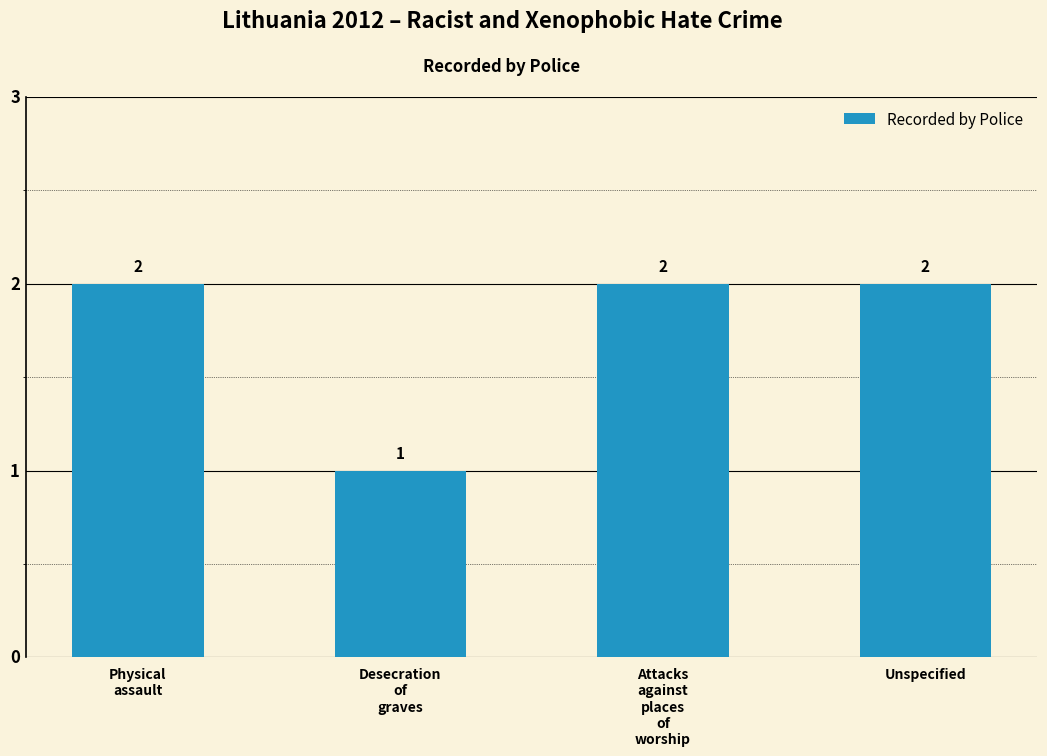

What is the sum of all values?

7